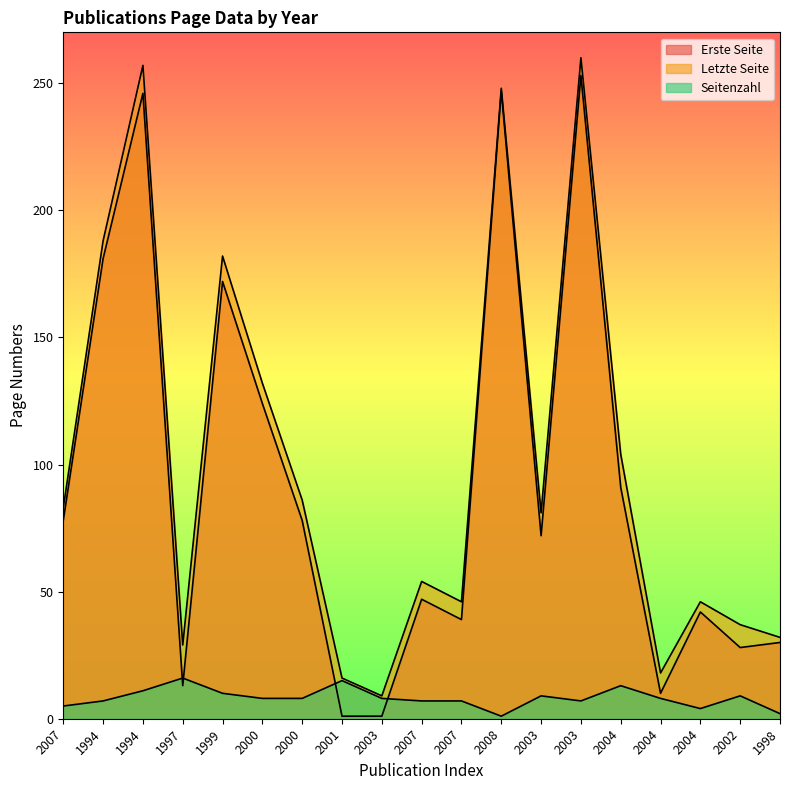

Where is Seitenzahl nearest to the value 8?

2000